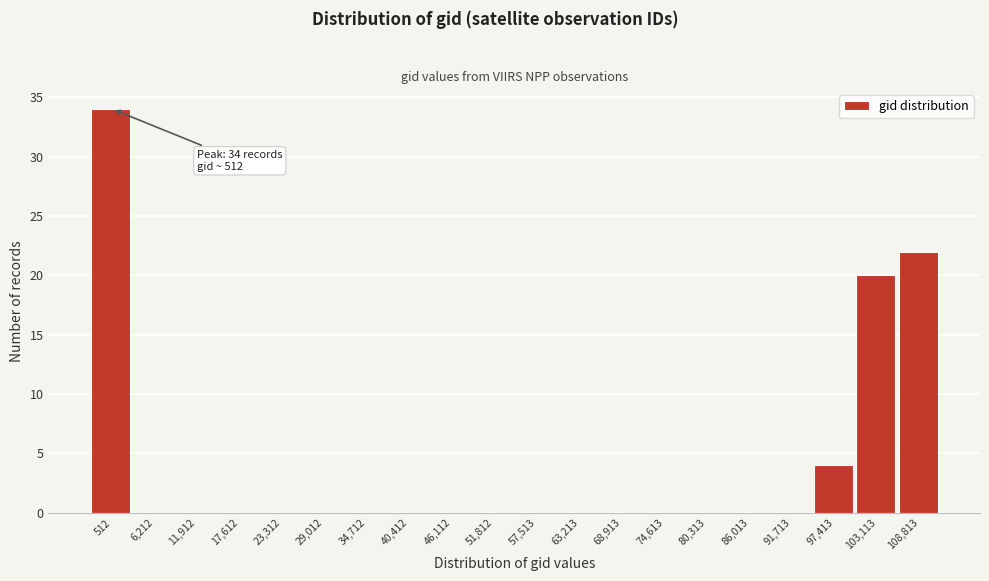

Reading right to left, transcribe all the data shown in this chart.

108,813=22	103,113=20	97,413=4	91,713=0	86,013=0	80,313=0	74,613=0	68,913=0	63,213=0	57,513=0	51,812=0	46,112=0	40,412=0	34,712=0	29,012=0	23,312=0	17,612=0	11,912=0	6,212=0	512=34